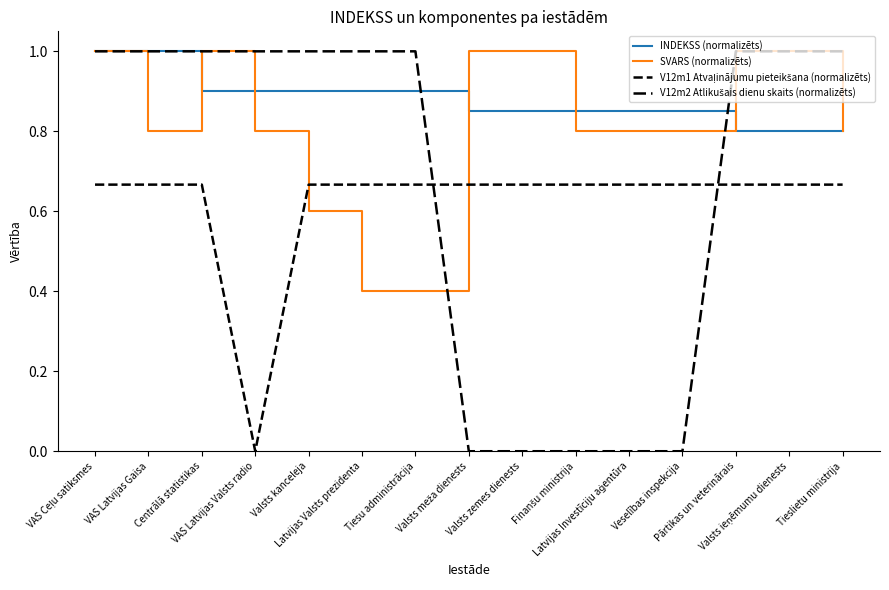

Between VAS Latvijas Gaisa and Veselības inspekcija, which series saw the biggest shift?

V12m2 Atlikušais dienu skaits (normalizēts)